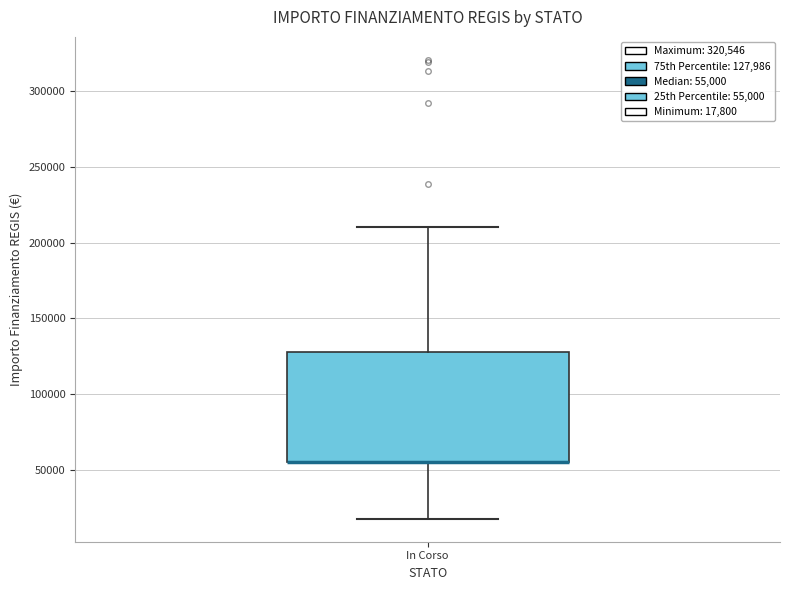

Where does the upper whisker of the box for In Corso end on the y-axis? The values are not printed on the chart, so give them approximately, as read against the axis.

210000